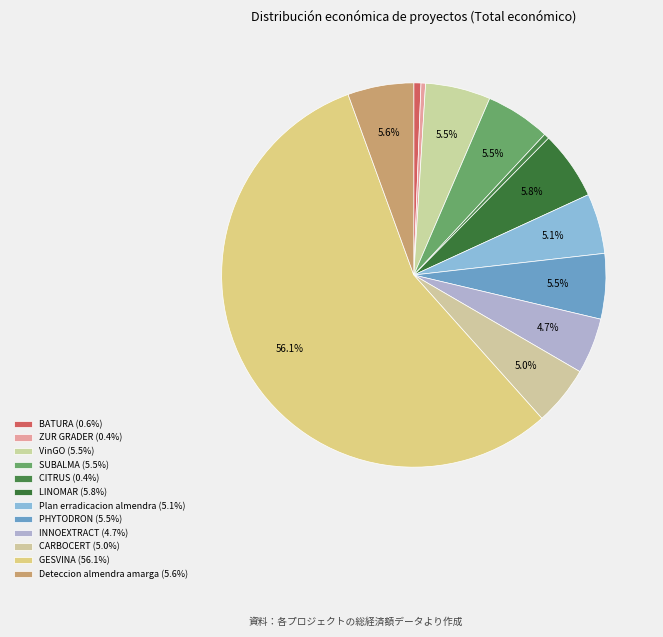

Do LINOMAR and CITRUS together represent more than half of the pie?

No